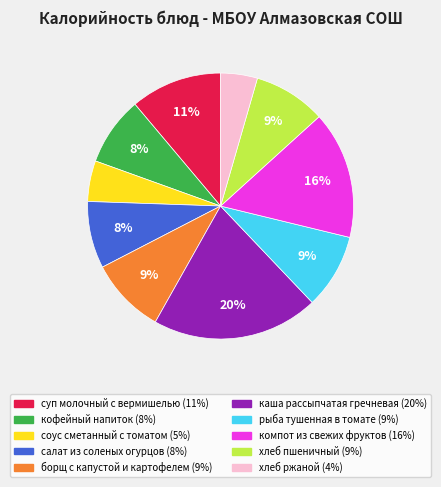

Combined, do соус сметанный с томатом and кофейный напиток account for over 50%?

No